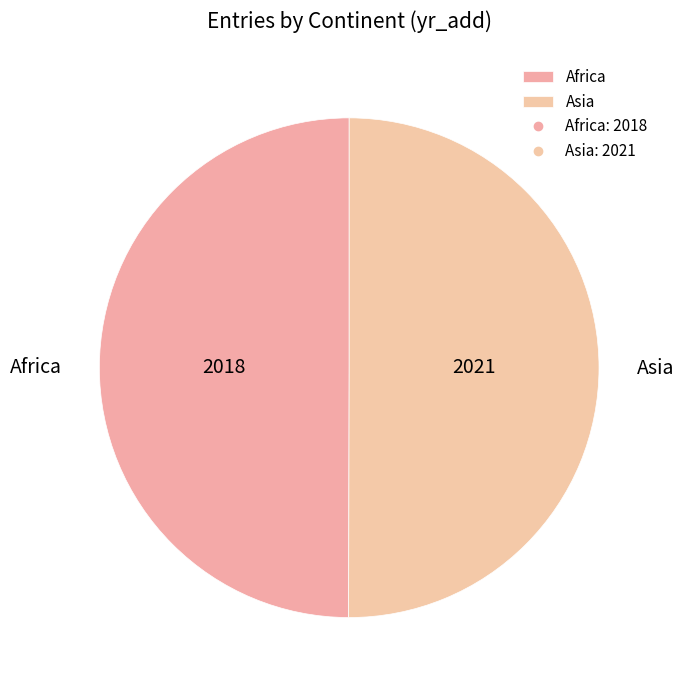

Do Africa and Asia together represent more than half of the pie?

Yes